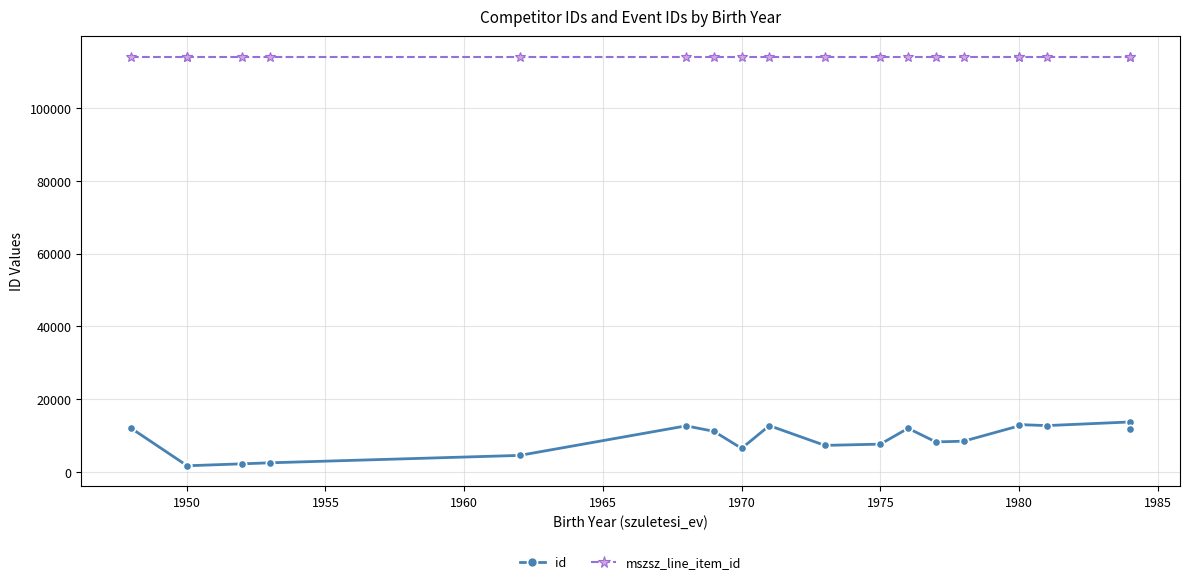

True or false: id and mszsz_line_item_id cross at least once.

False